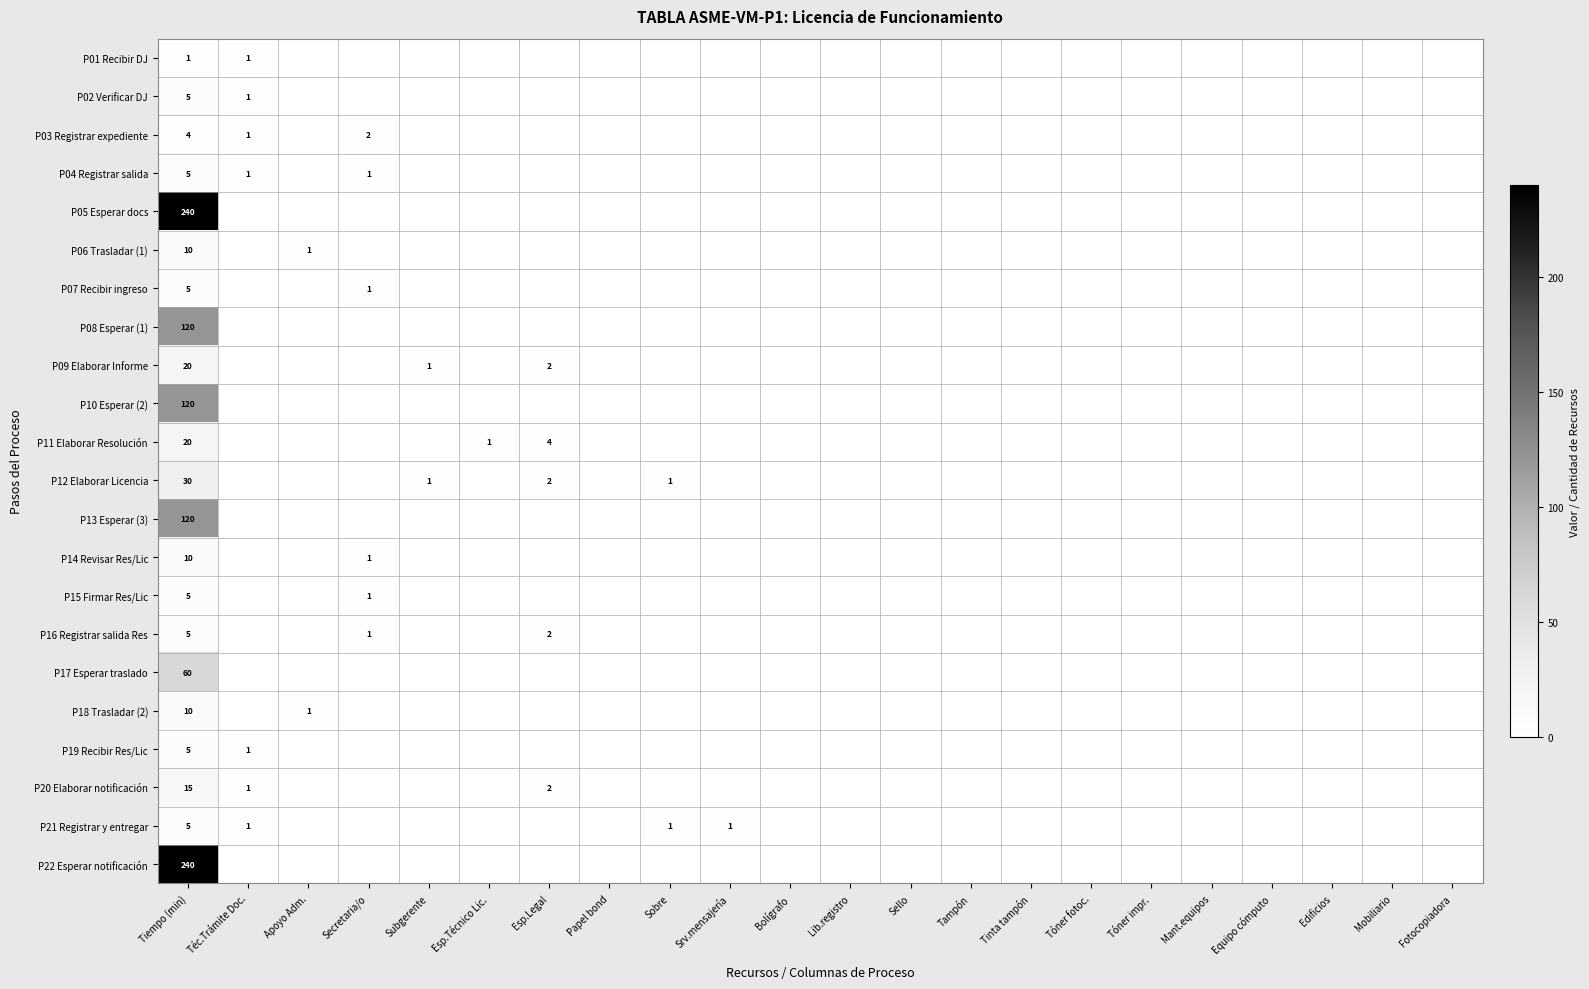

The value of P20 Elaborar notificación at Tiempo (min) is 15. True or false?

True